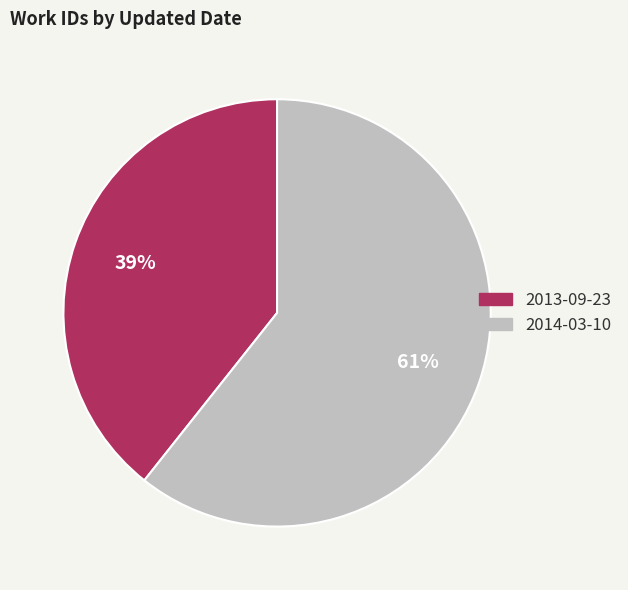

Is the sum of 2013-09-23 and 2014-03-10 greater than half?

Yes